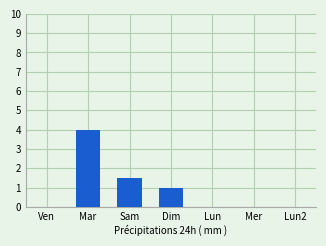

At which label is the value closest to 2?

Sam